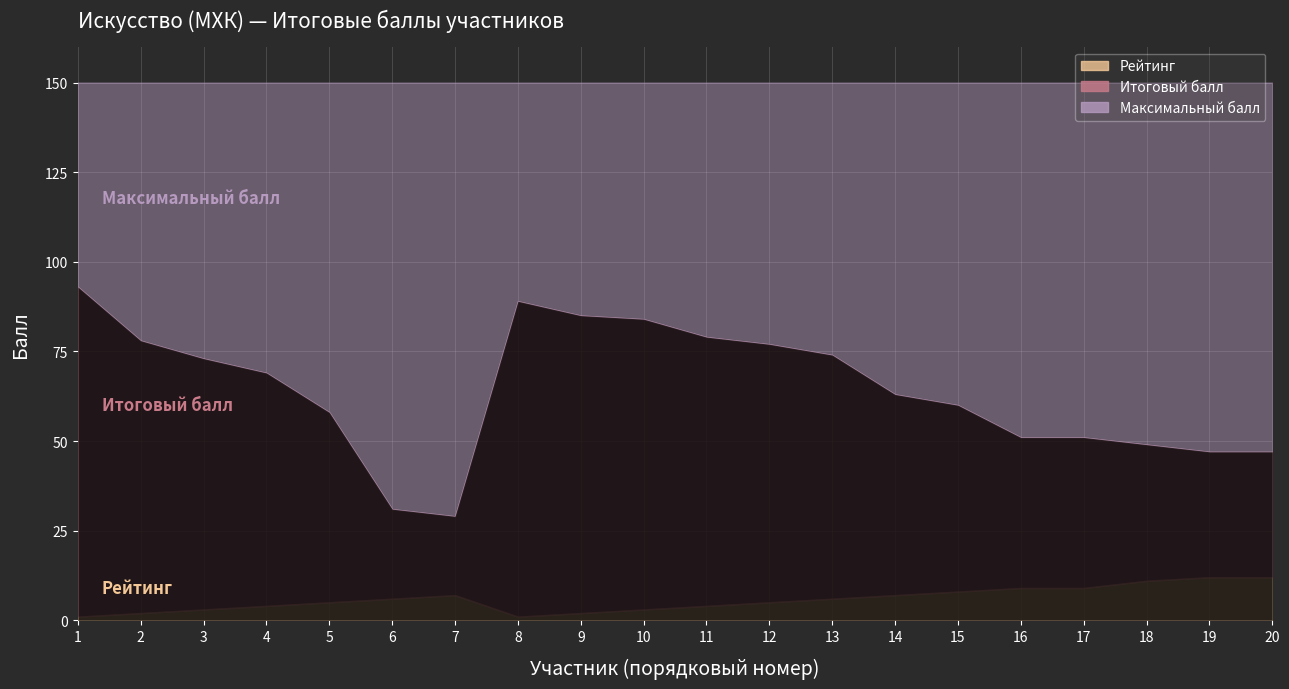

How many series are shown in this chart?

3